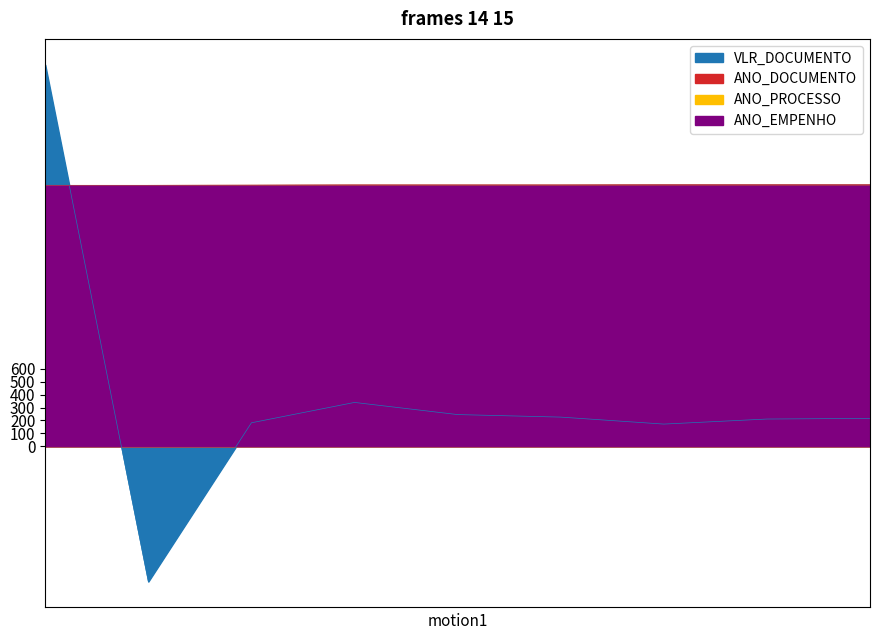

What is the difference between the ANO_DOCUMENTO values at 2023-02-08 and 2022-06-09?

1.0